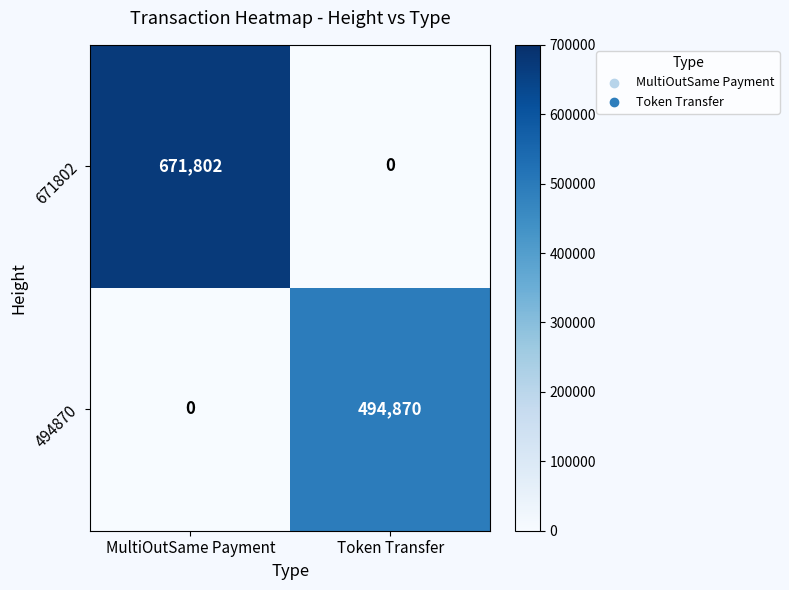

Rank the series by their average value, from lowest to highest.

494870, 671802